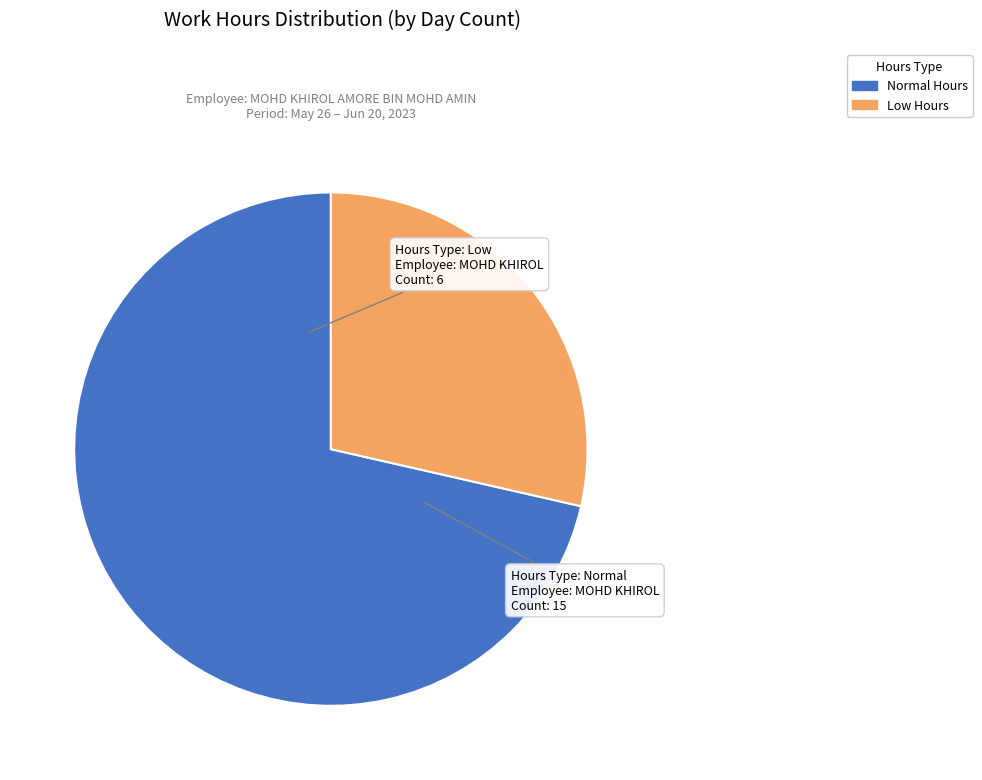

Is there any slice that represents more than half of the pie?

Yes